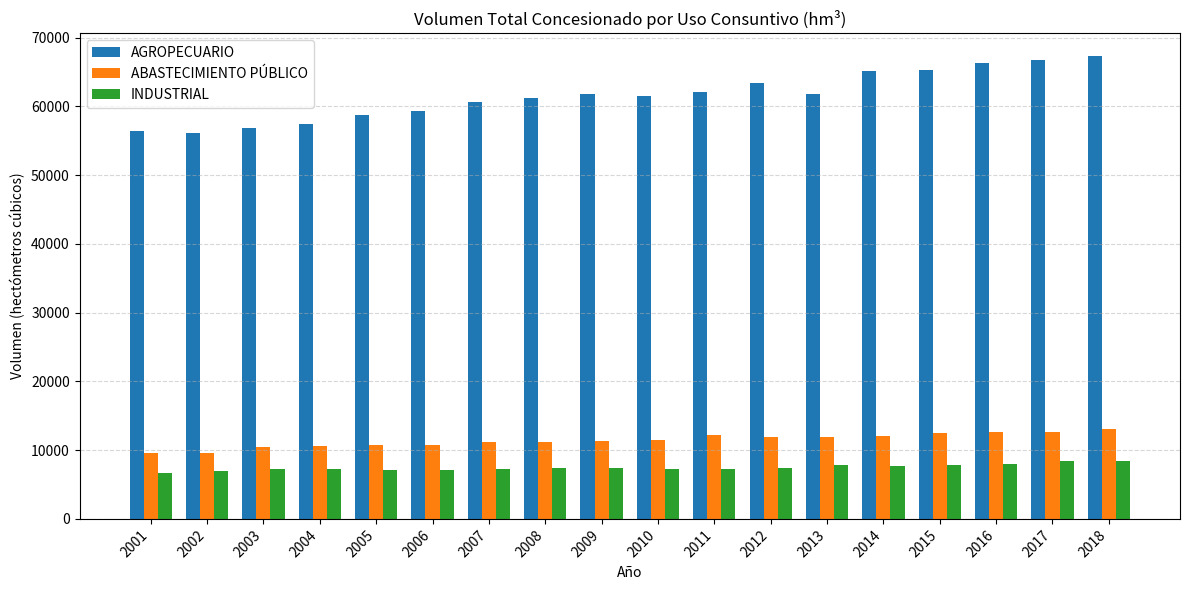

What is the difference between the maximum and minimum values in the AGROPECUARIO series?

11194